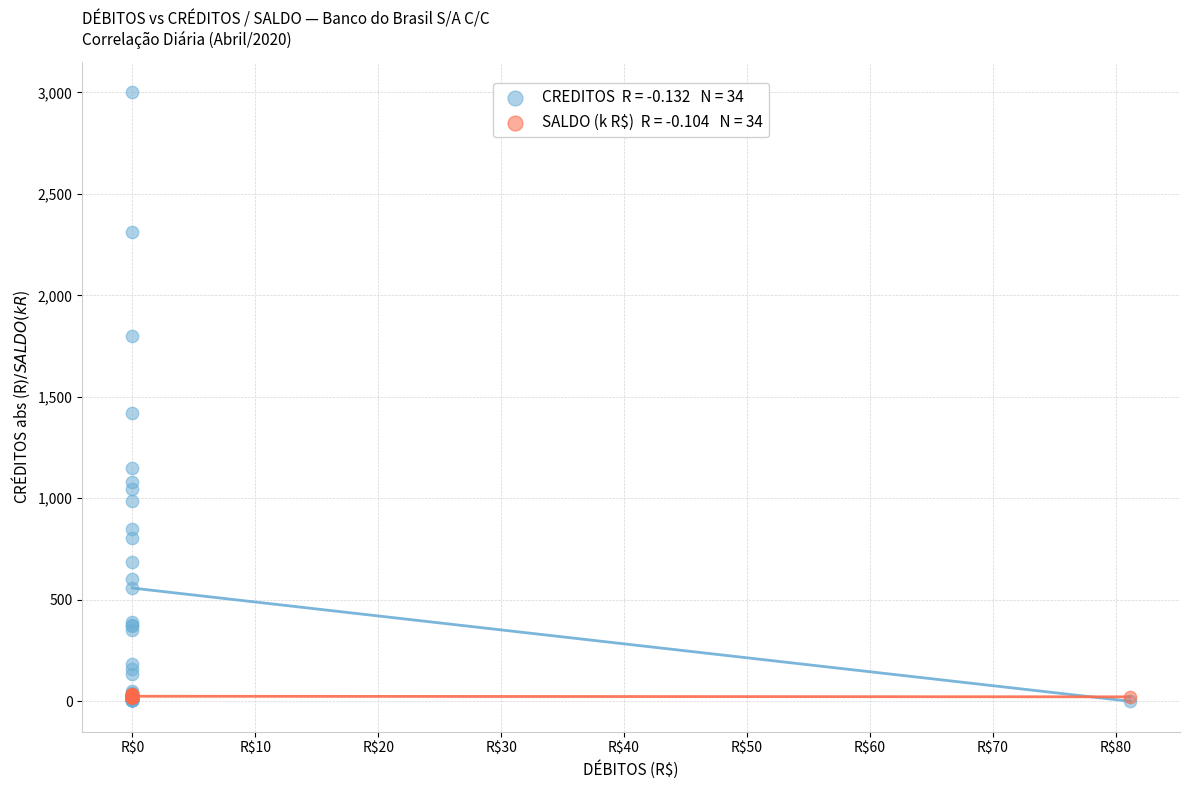

Across all series, what Y value is closest to 1500?

1420.0